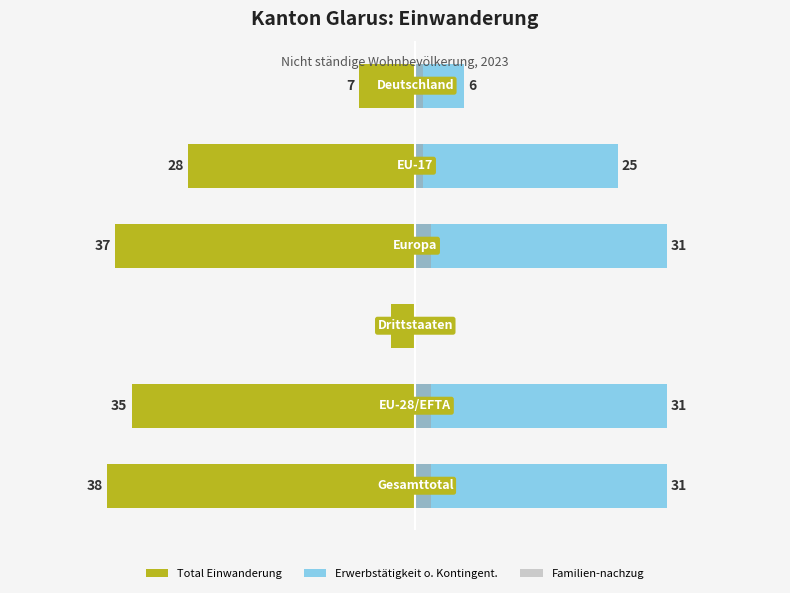

List the labels in order of Familien-nachzug value, largest first.

0, 1, 3, 4, 5, 2